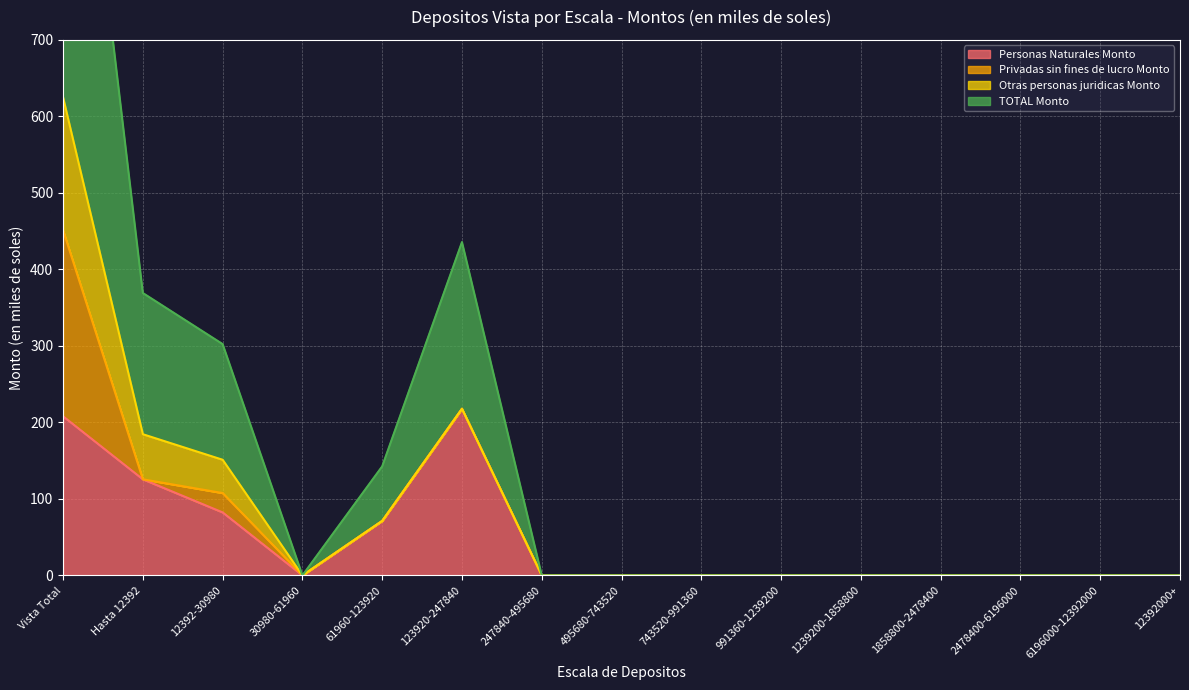

The value of Personas Naturales Monto at 30980-61960 is 0.0. True or false?

True